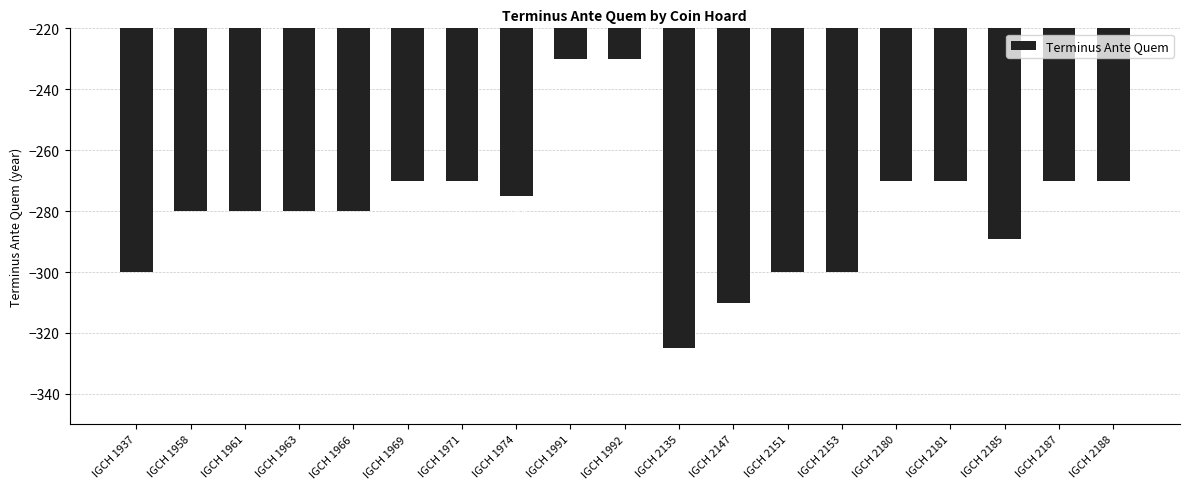

What is the approximate value at IGCH 1971, to the nearest 10?

-270